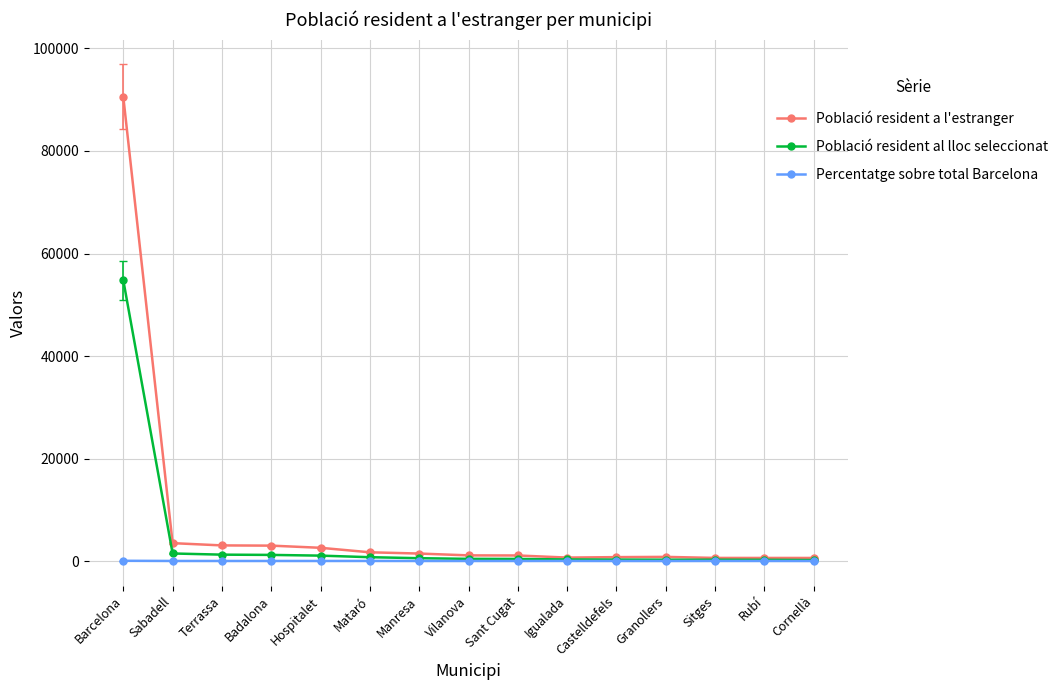

What is the difference between the second highest and minimum values in the Població resident al lloc seleccionat series?

1282.0